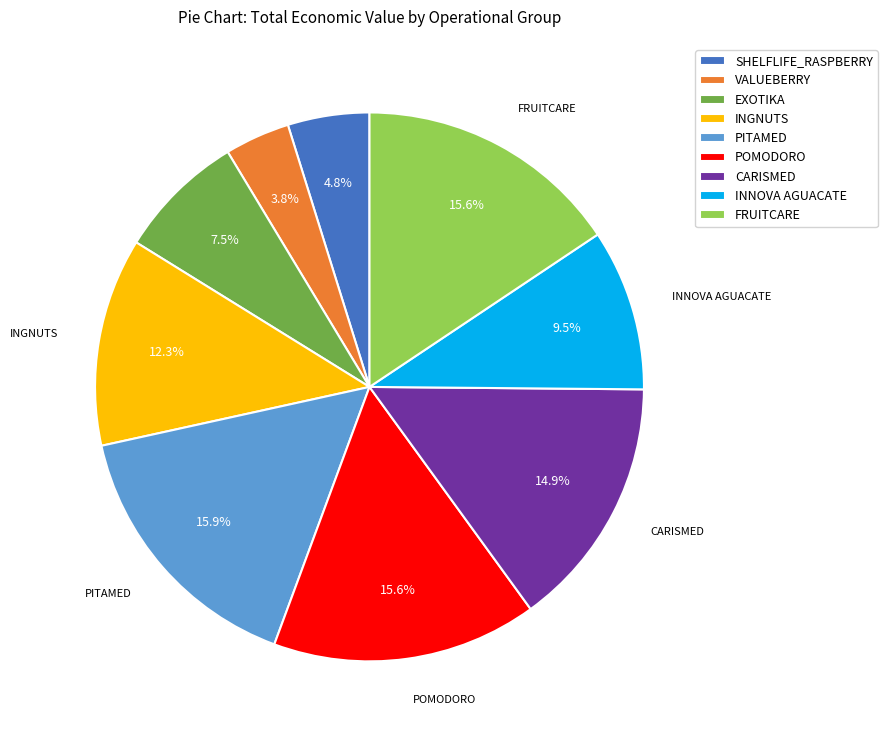

To the nearest percent, what is the average slice percentage?

11%